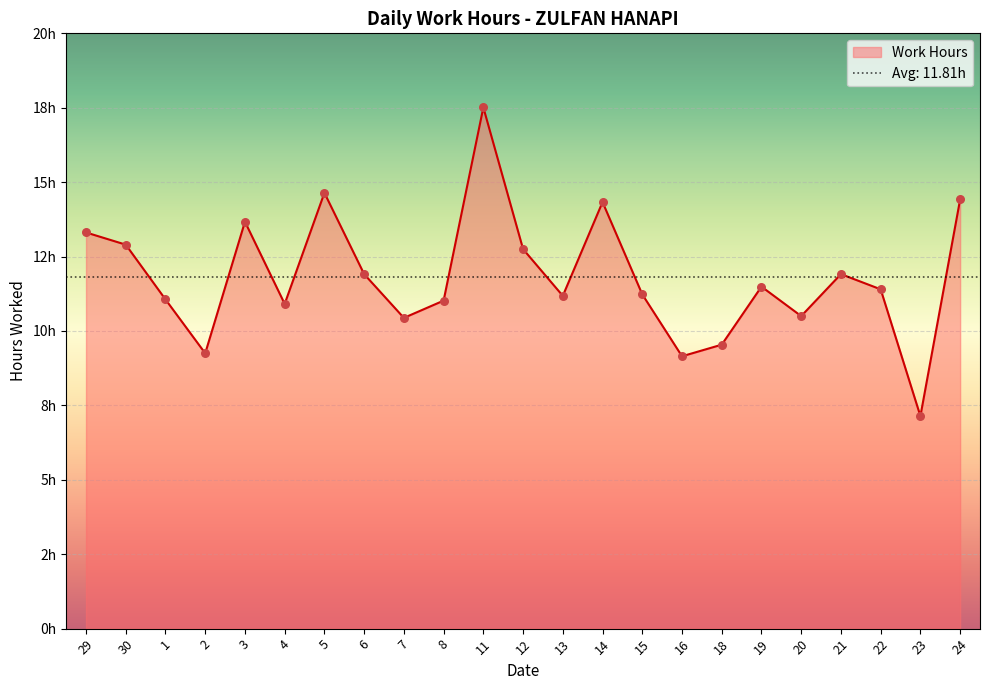

Approximately how many times larger is the value at 23 compared to 1?

0.6